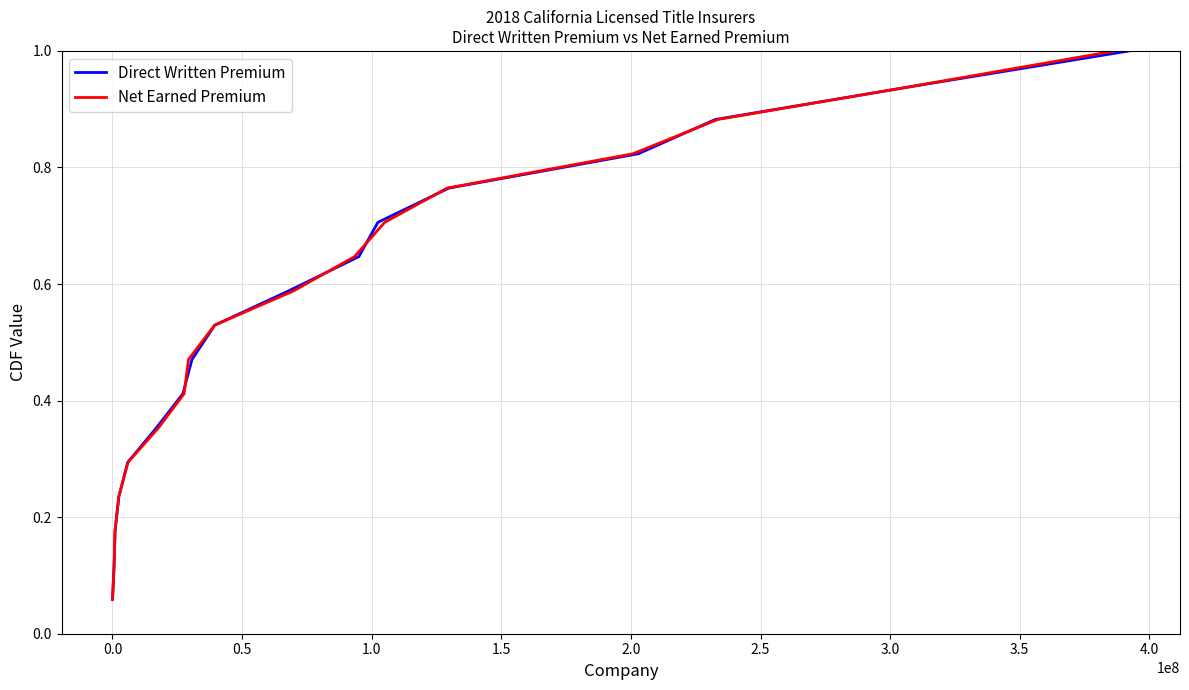

What is the maximum value for Direct Written Premium?

1.0